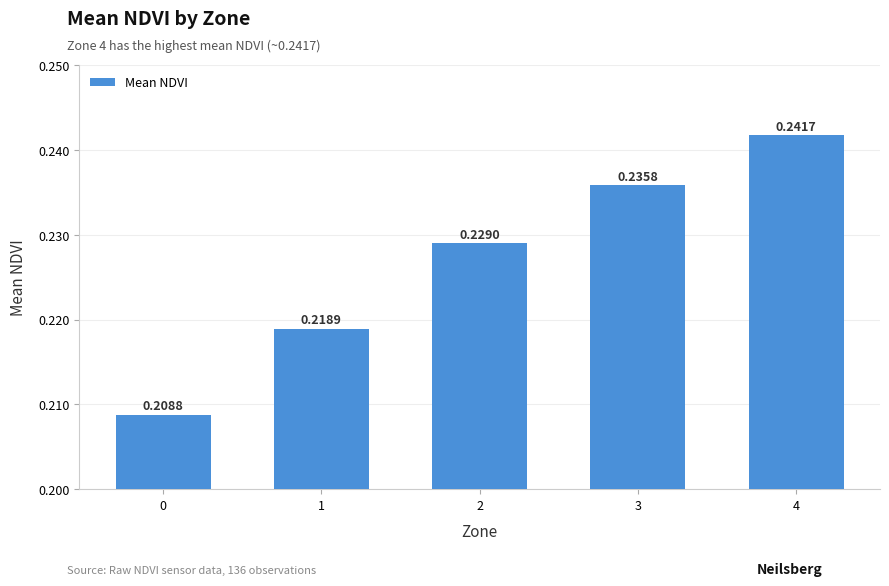

What is the sum of all values?

1.1